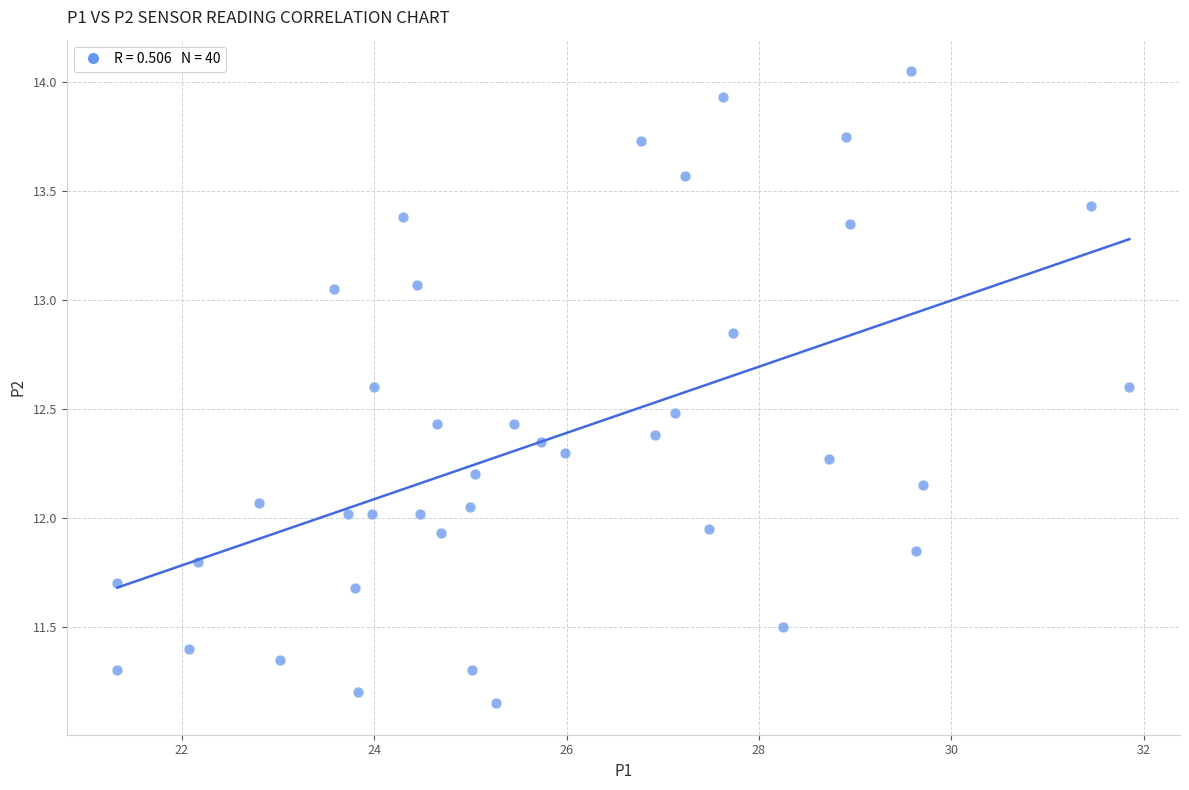

What is the range of X values (max minus min)?

10.5